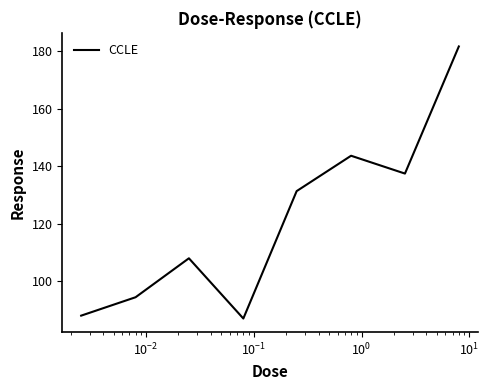

Reading right to left, what are all the values shown in this chart?

181.6	137.4	143.6	131.3	87.0	107.9	94.4	88.0